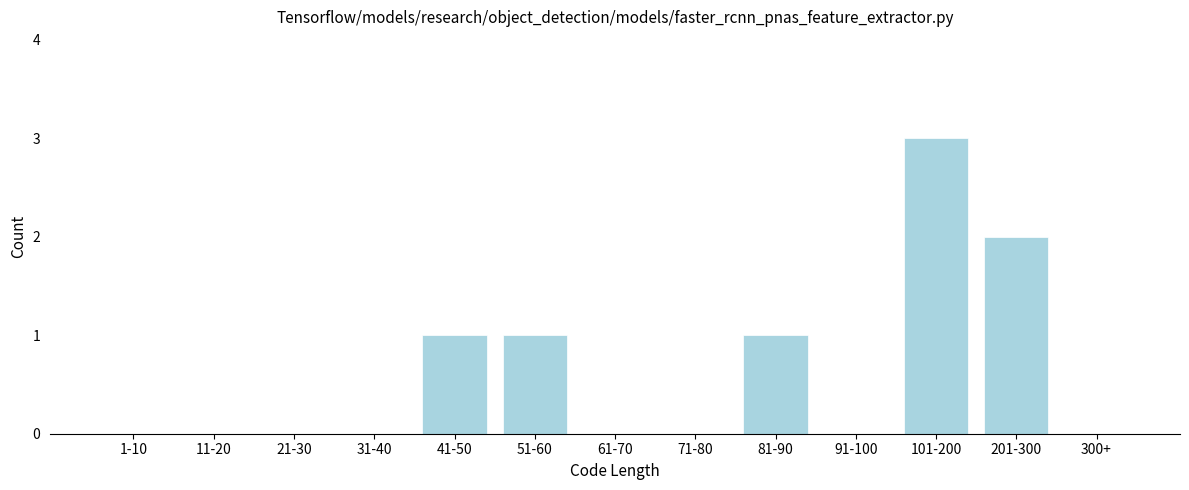

Reading left to right, extract all data points from this chart.

1-10=0	11-20=0	21-30=0	31-40=0	41-50=1	51-60=1	61-70=0	71-80=0	81-90=1	91-100=0	101-200=3	201-300=2	300+=0